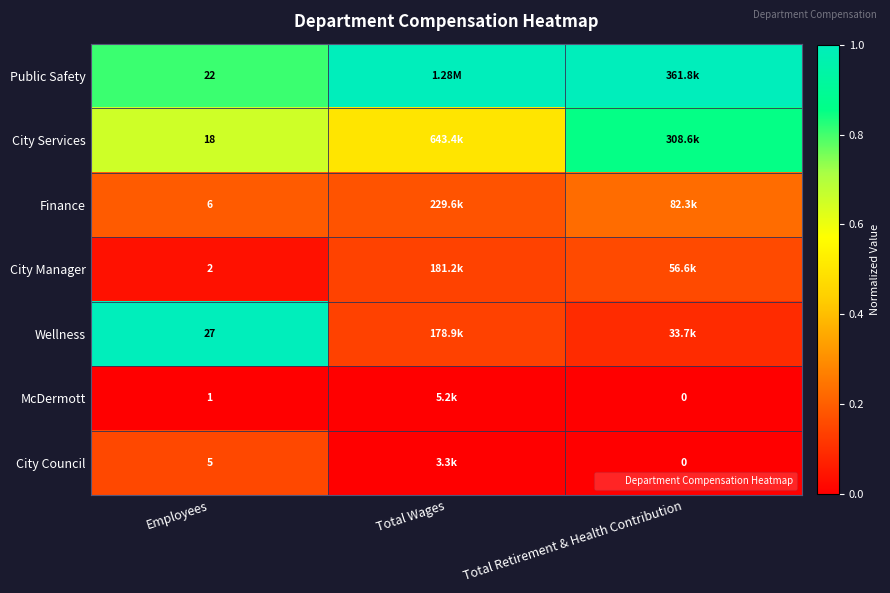

Is it true that McDermott equals 0.0 at Total Retirement & Health Contribution?

True